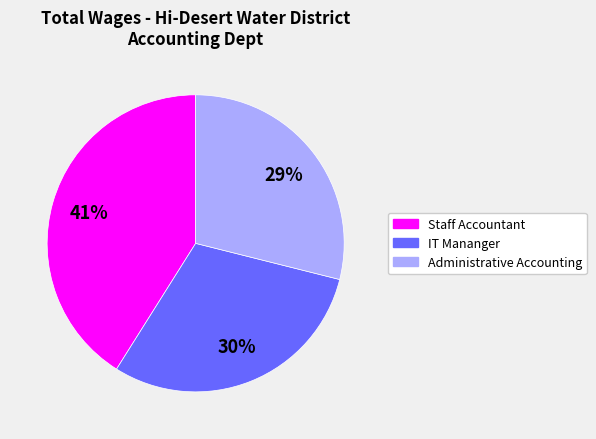

The Administrative Accounting slice represents 29% of the pie. True or false?

True